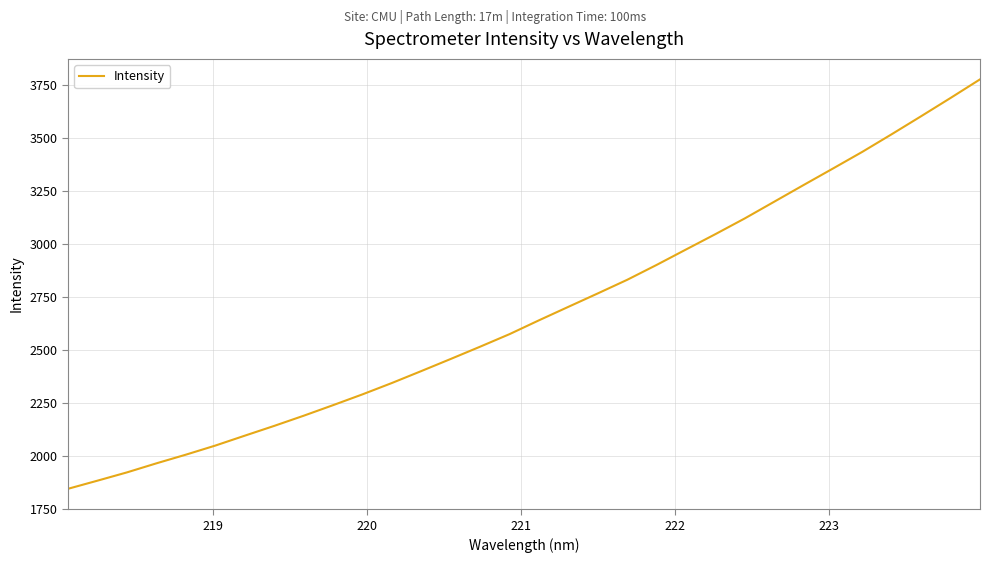

What is the greatest value displayed?

3775.1